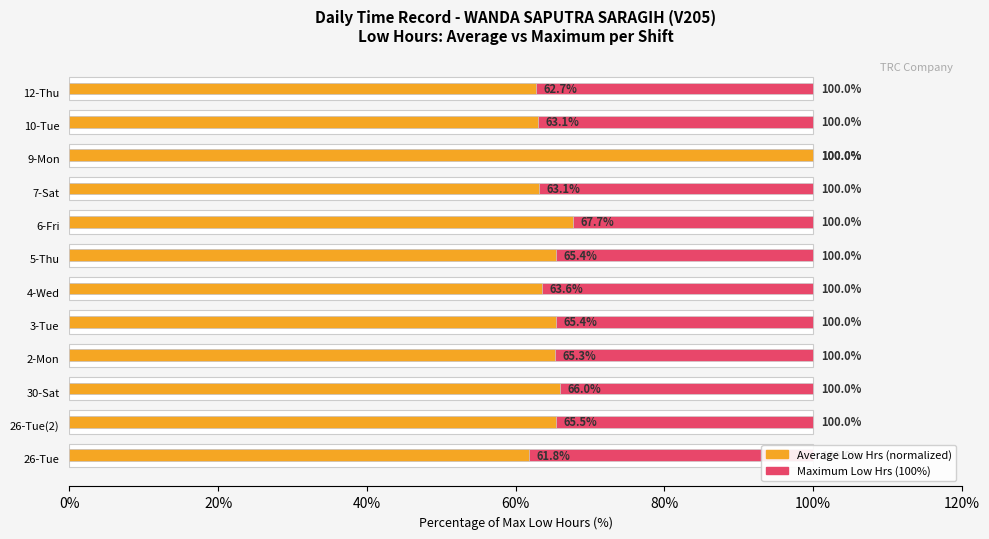

What is the difference between the second highest and minimum values in the Average (Low hrs normalized) series?

5.9